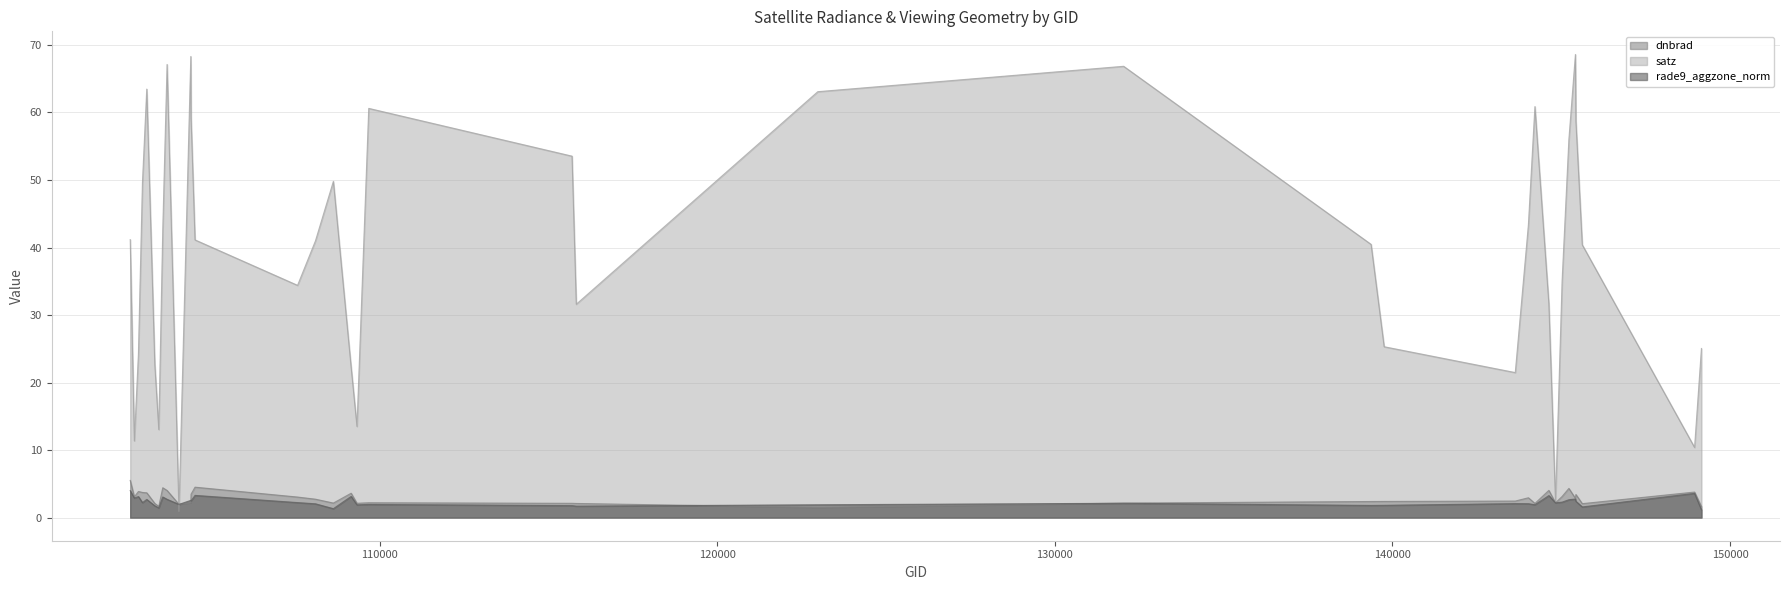

What is the difference between the rade9_aggzone_norm values at 144221 and 103694?

0.8